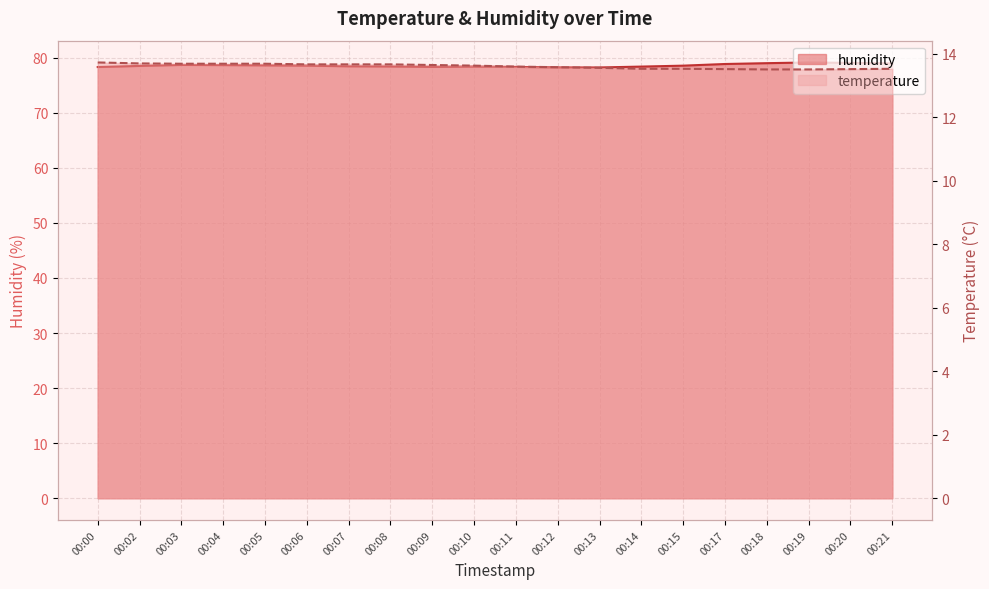

Rank the series by their average value, from highest to lowest.

humidity, temperature